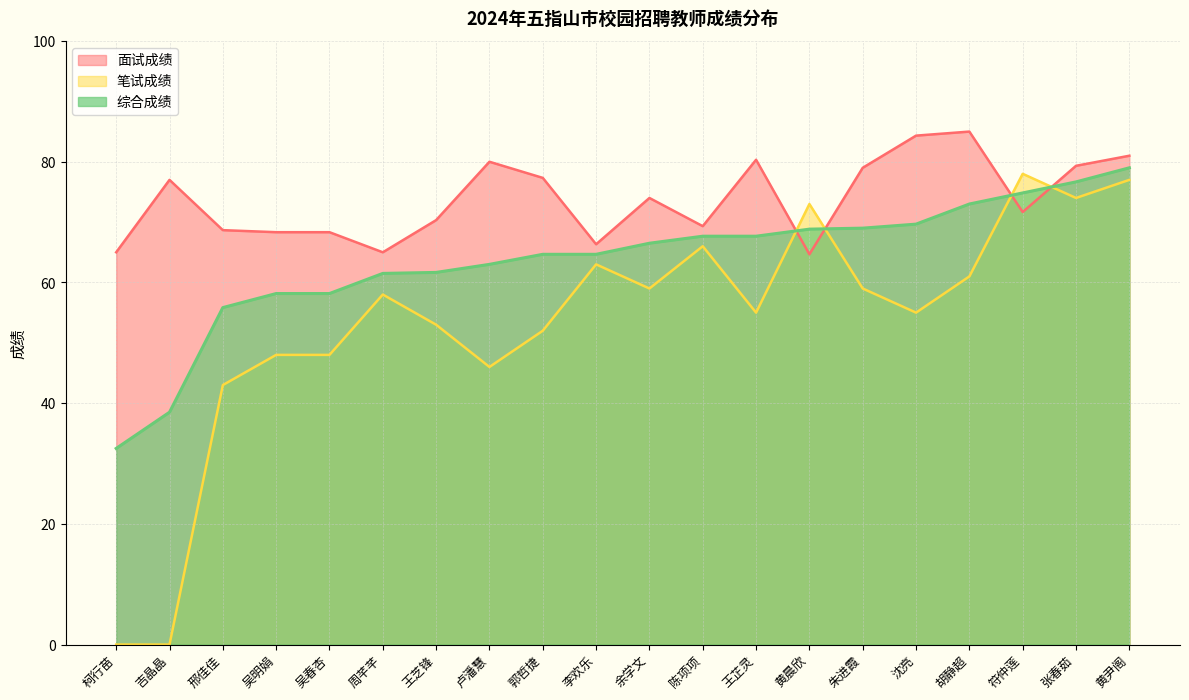

Read the 综合成绩 value at 沈亮.

69.7